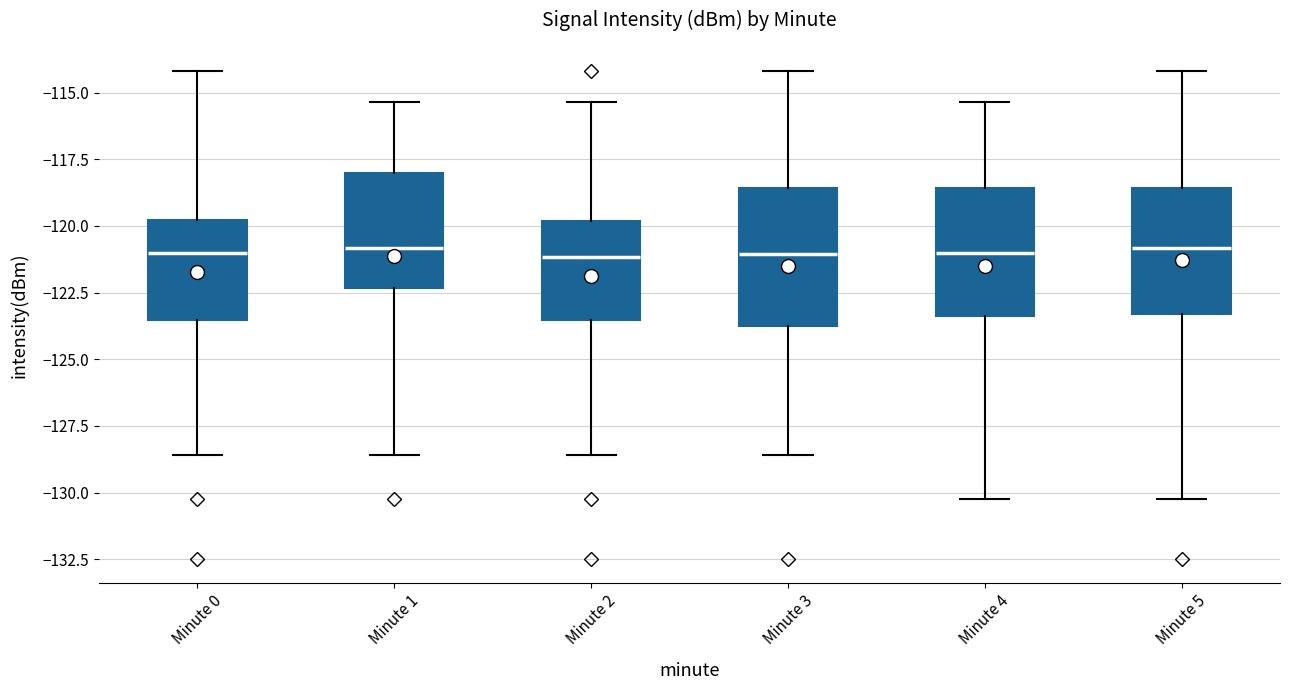

Reading left to right, read every box against the y-axis: the position of its median line, the range the box covers, and the ends of its whiskers. The values are not printed on the chart, so give them approximately, as read against the axis.

Minute 0: median -121.0, box -123.5 to -120.0, whiskers -128.5 to -114.0
Minute 1: median -121.0, box -122.5 to -118.0, whiskers -128.5 to -115.5
Minute 2: median -121.0, box -123.5 to -120.0, whiskers -128.5 to -115.5
Minute 3: median -121.0, box -123.5 to -118.5, whiskers -128.5 to -114.0
Minute 4: median -121.0, box -123.5 to -118.5, whiskers -130.0 to -115.5
Minute 5: median -121.0, box -123.5 to -118.5, whiskers -130.0 to -114.0